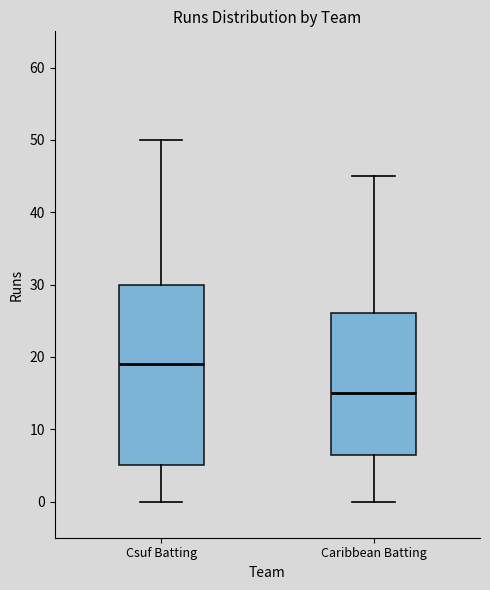

Which box is the tallest, from its lower edge to its upper edge?

Csuf Batting